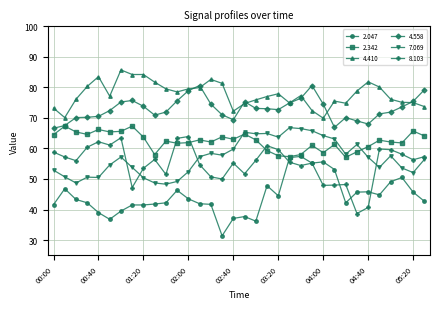

After their last crossing, which series has the higher values: 4.558 or 4.410?

4.558